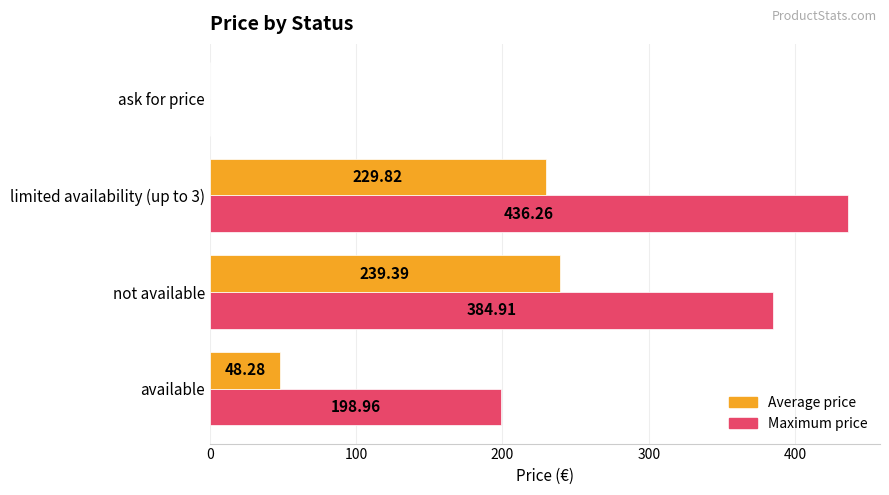

Between not available and ask for price, which series saw the biggest shift?

Maximum price